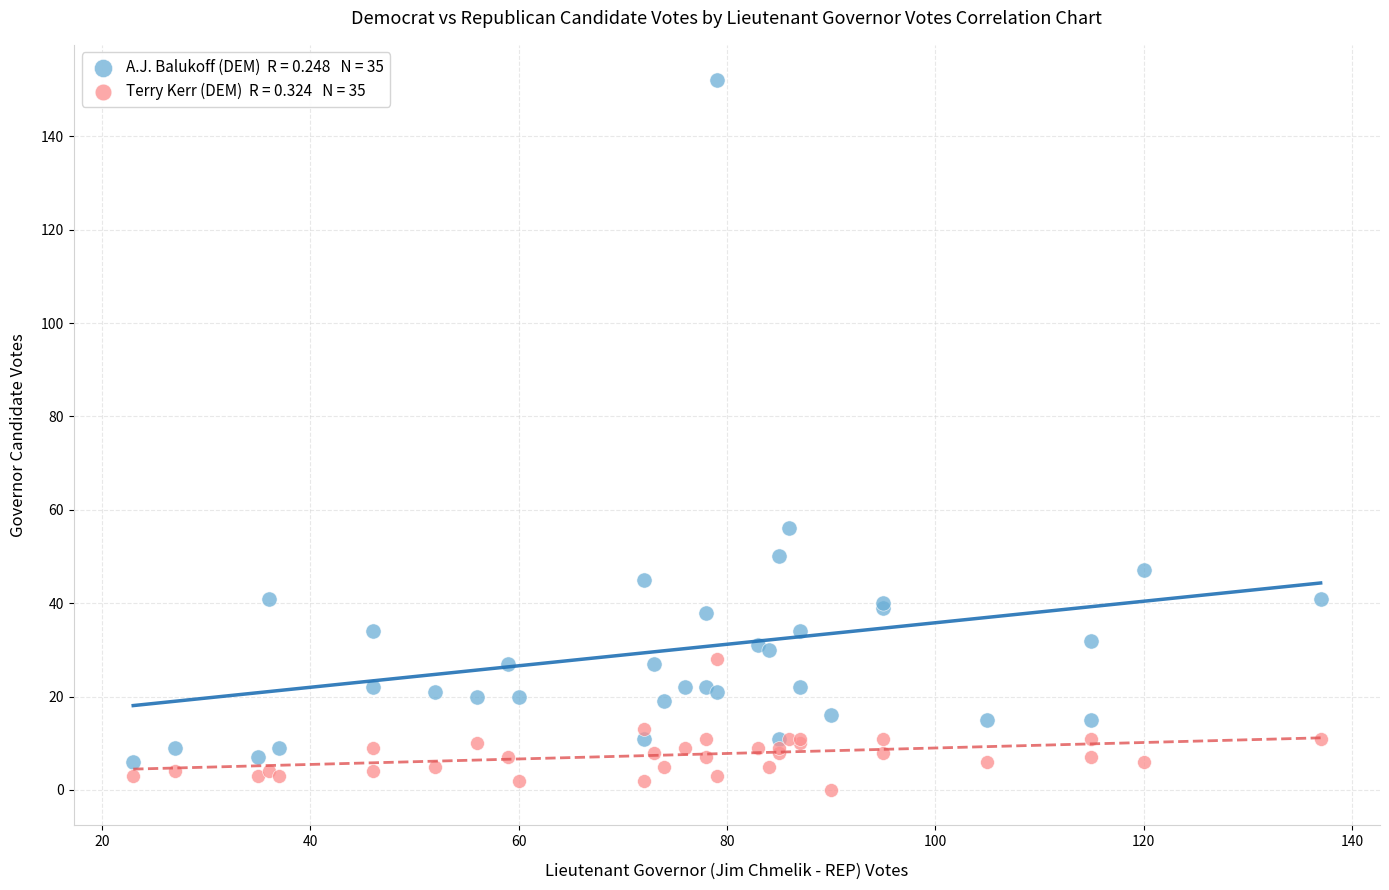

Across all series, what Y value is closest to 76?

56